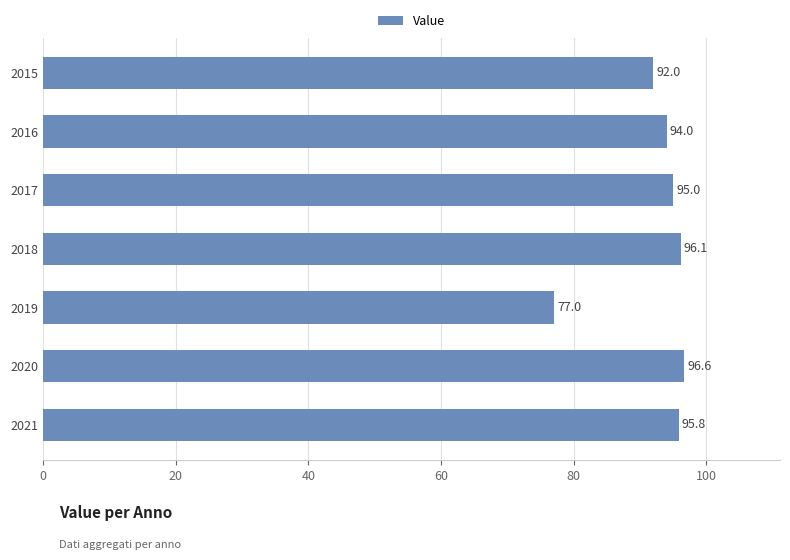

What is the minimum value shown in the chart?

77.0